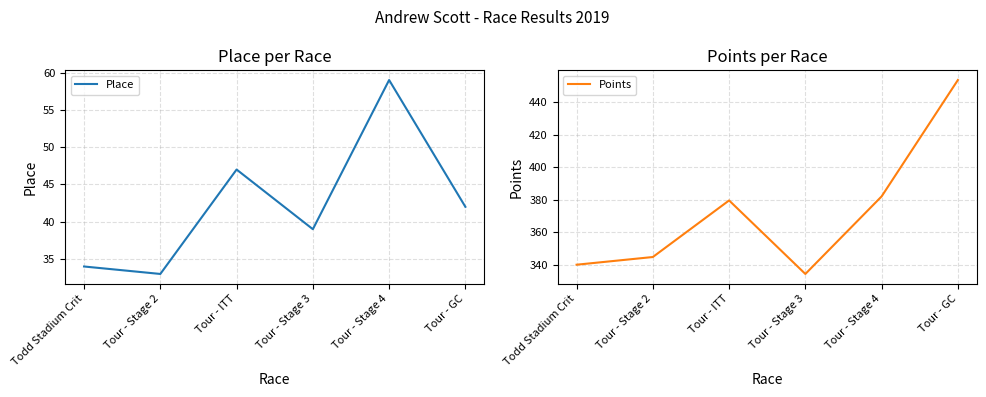

At which category is the sum across all series the highest?

Tour - GC